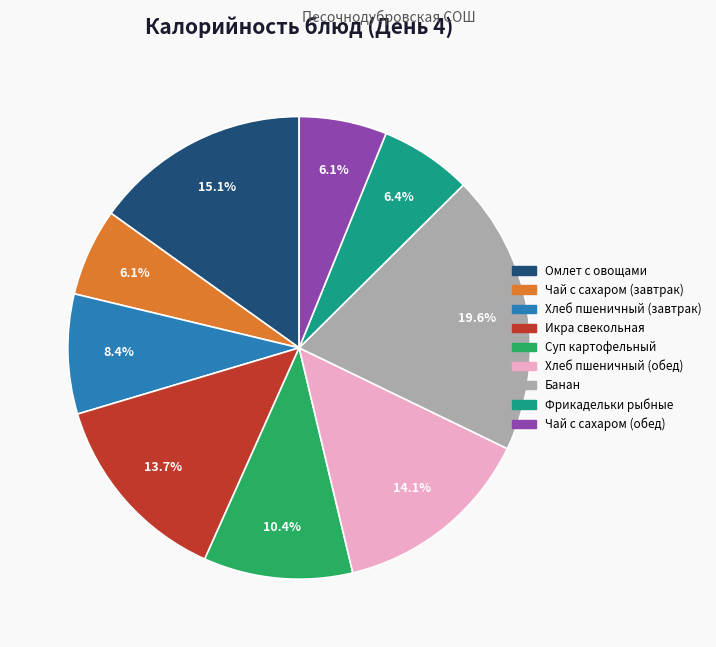

Which has a higher value, Банан or Чай с сахаром (завтрак)?

Банан